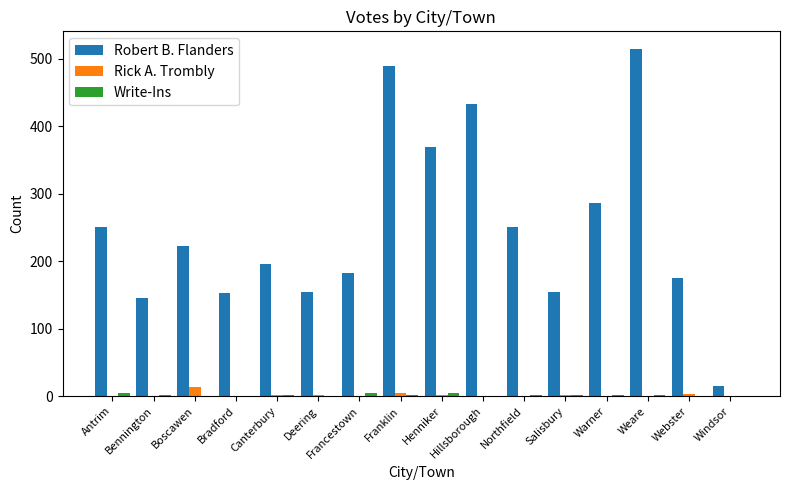

What is the sum of all Robert B. Flanders values?

3991